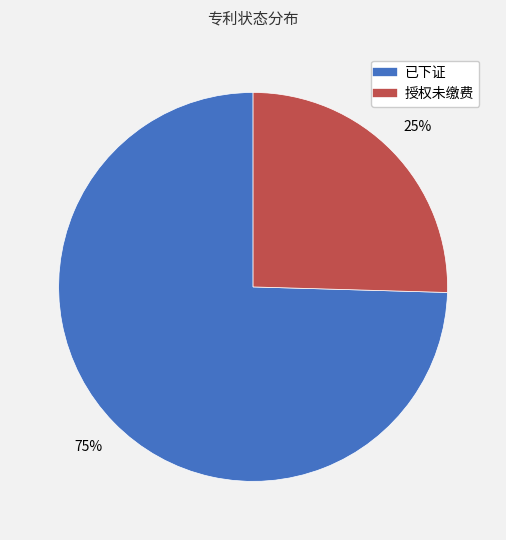

Approximately how many times larger is the value at 授权未缴费 compared to 已下证?

0.3